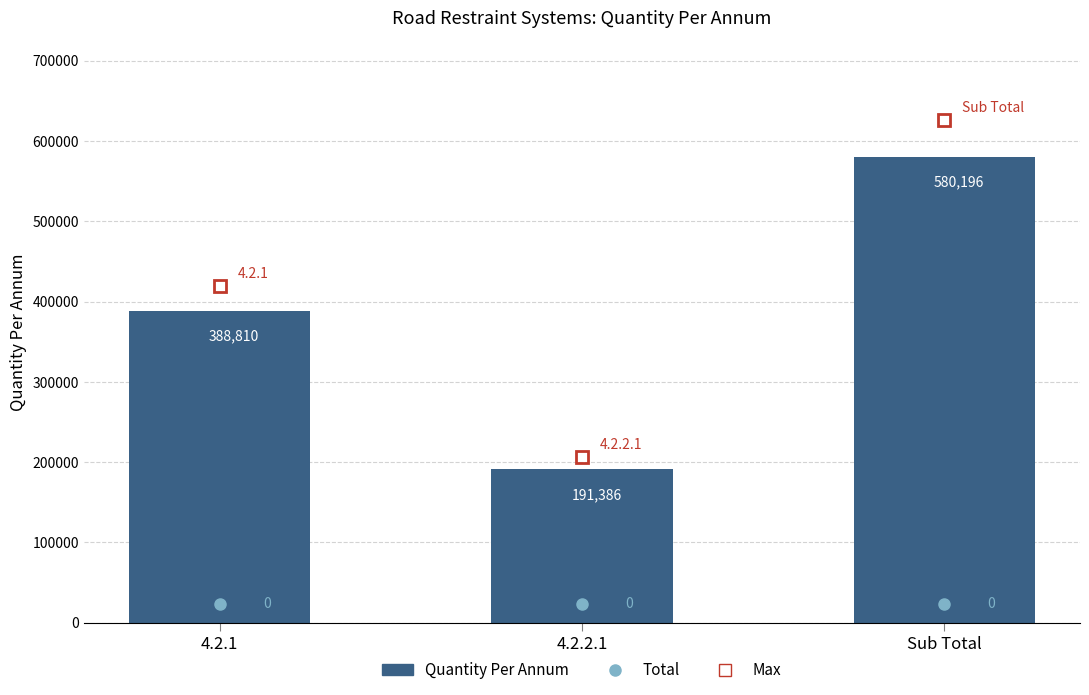

What is the greatest value displayed?

580196.5